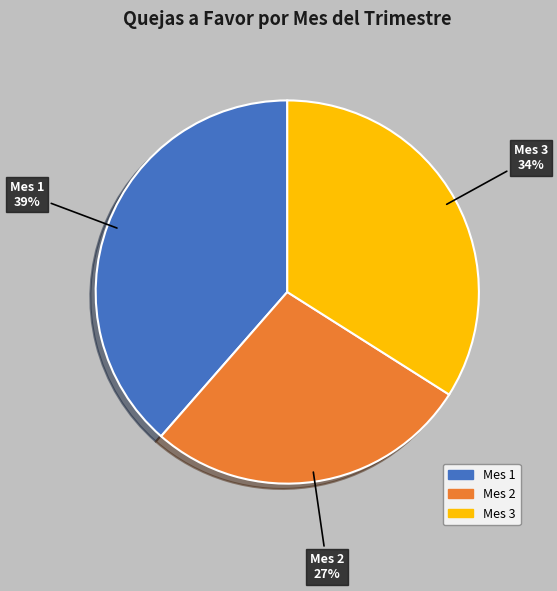

Which has a higher value, Mes 1 or Mes 2?

Mes 1